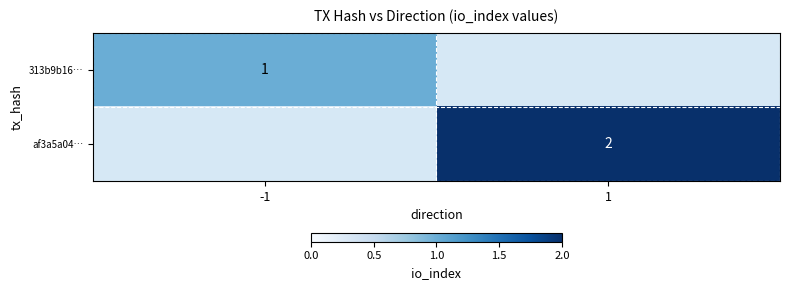

The value of 313b9b16… at -1 is 1. True or false?

True